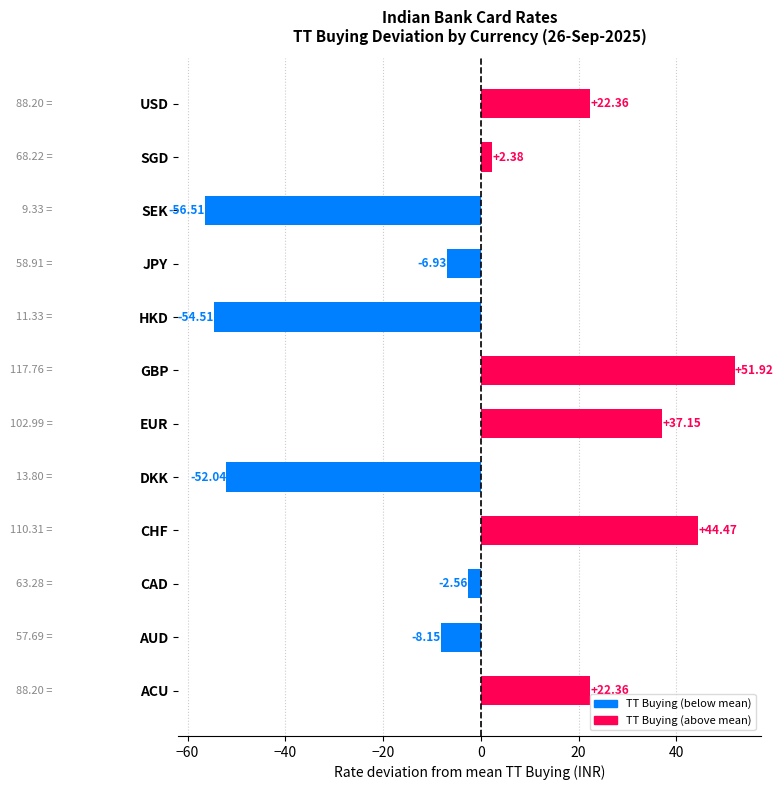

Does the chart contain any negative values?

Yes